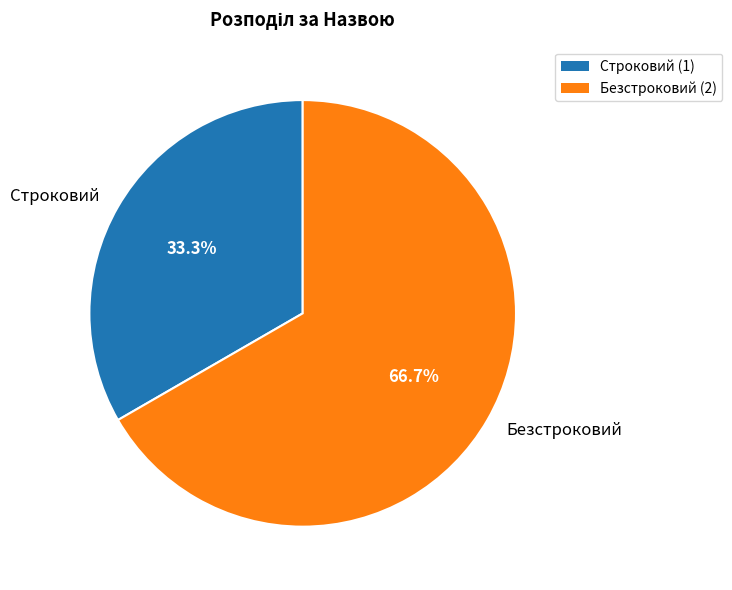

Which slice is the largest?

Безстроковий